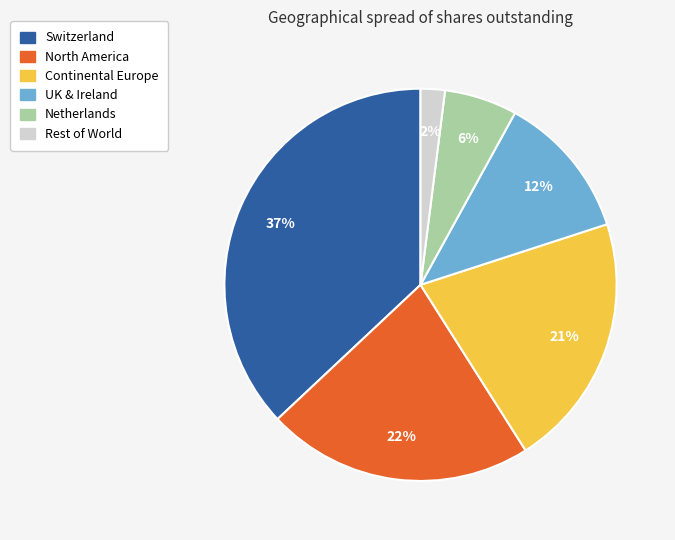

To the nearest percent, what is the combined percentage of UK & Ireland and Switzerland?

49%